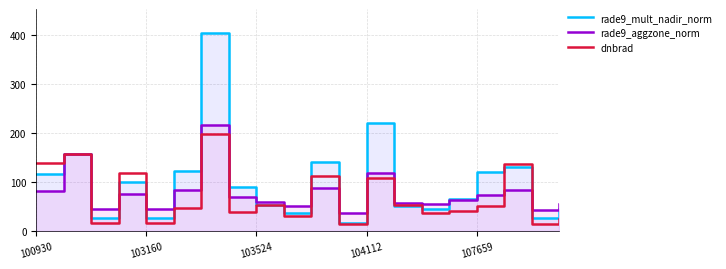

What is the difference between the maximum and minimum values in the rade9_mult_nadir_norm series?

387.0